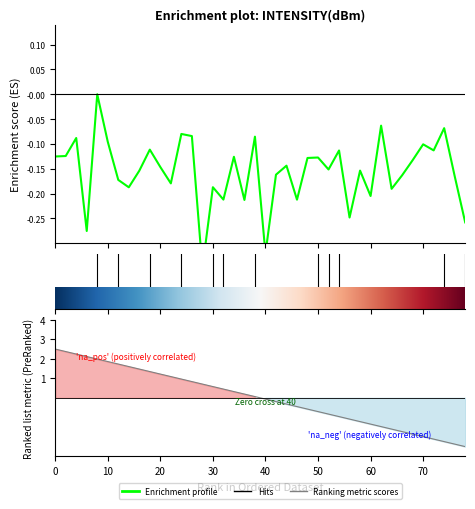

What value does the data have at 50?

-0.1